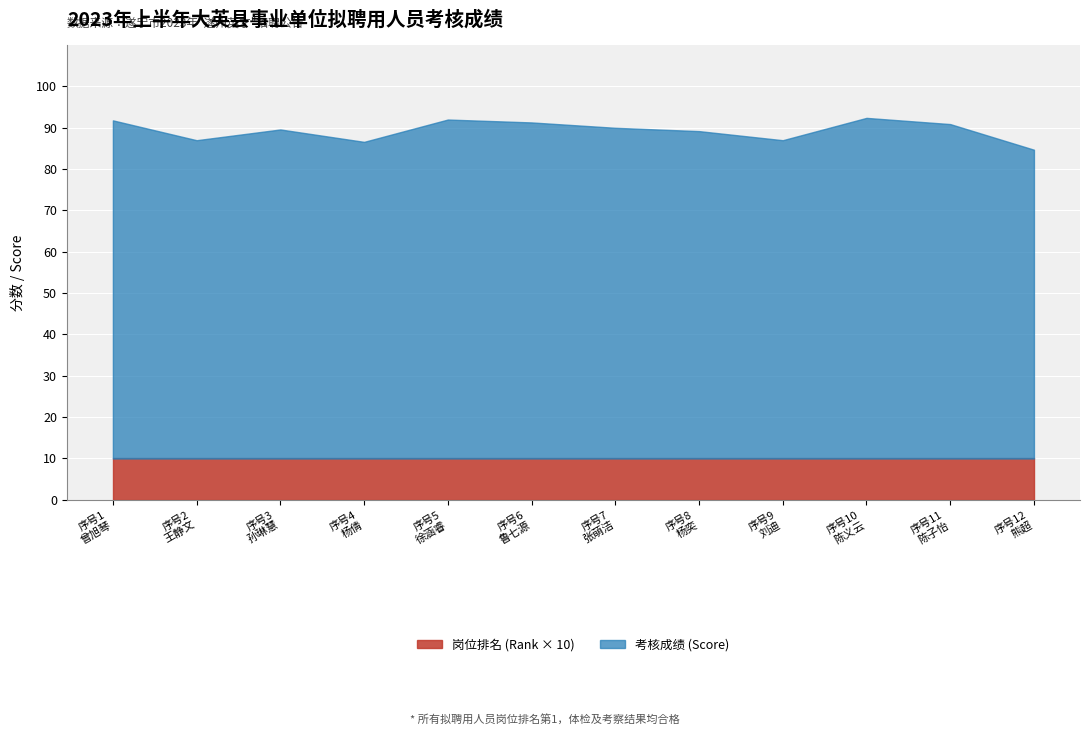

Where is the first local maximum for 考核成绩 (Score)?

3